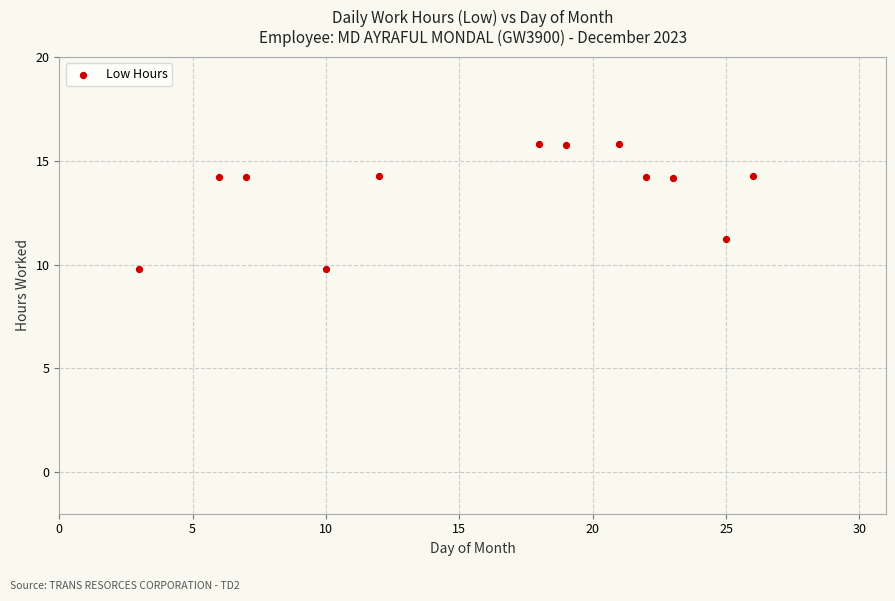

What is the average Y value?

13.6